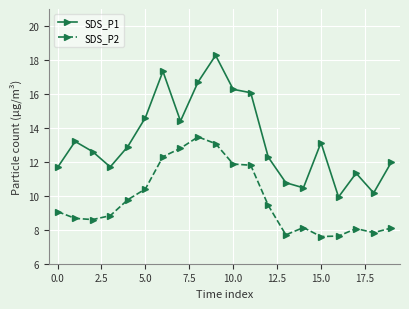

What is the value of the SDS_P1 point at the 19th from the left?

10.2